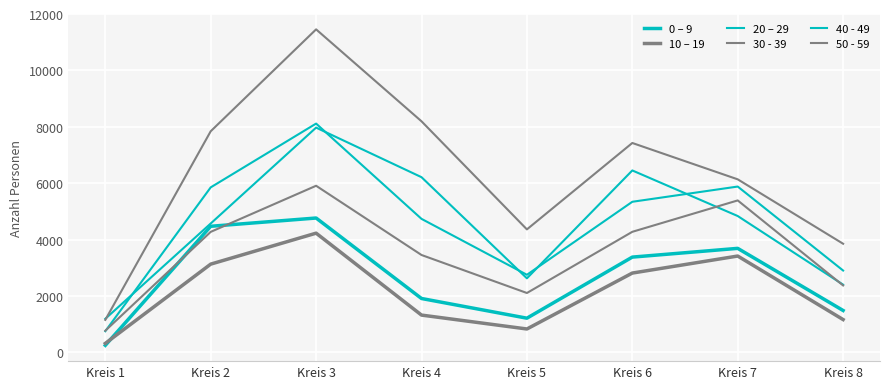

True or false: 40 - 49 has more than 0 points higher than both neighbors.

True